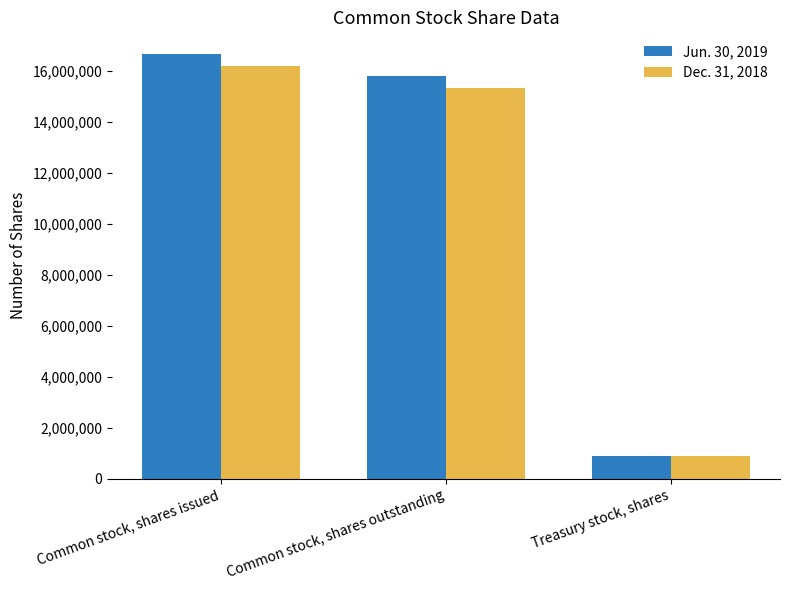

At which label is Jun. 30, 2019 closest to 8777584?

Common stock, shares outstanding